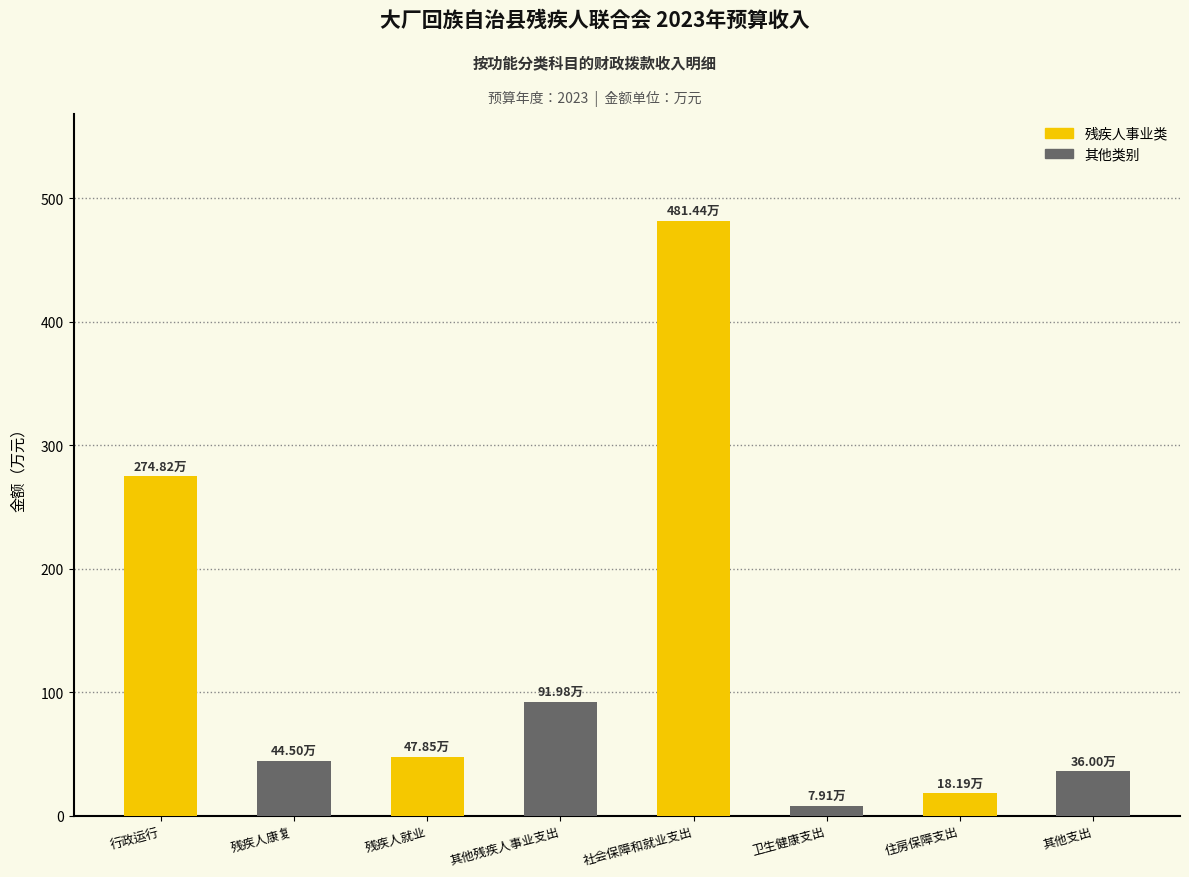

What is the sum of the values at 其他支出 and 卫生健康支出?

43.9